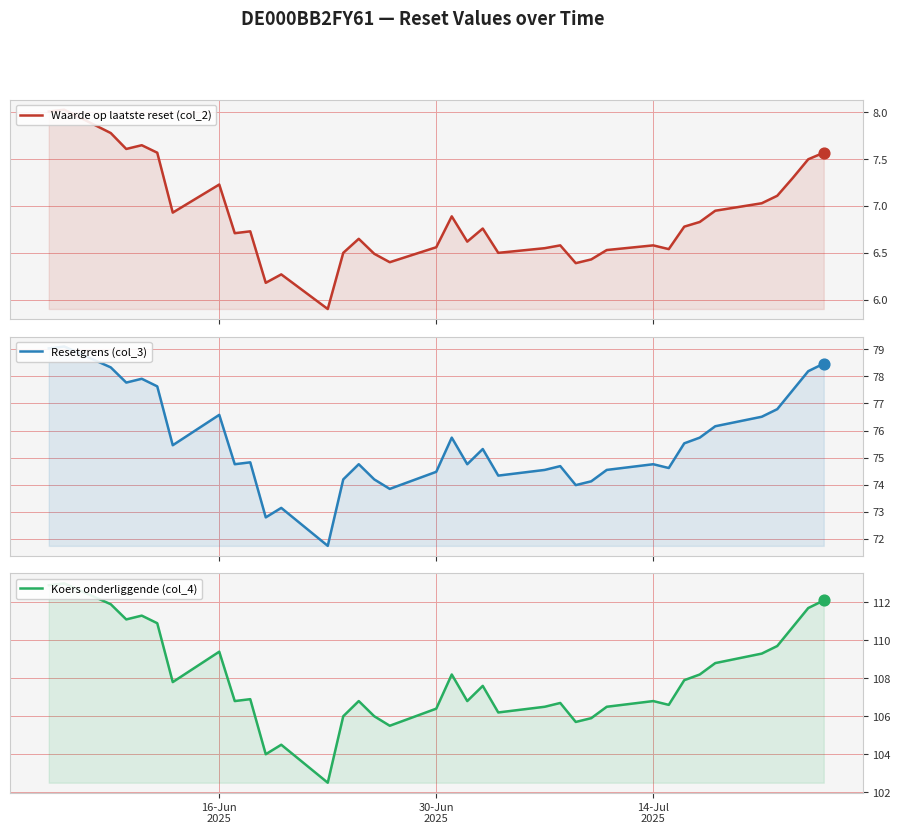

Which series has the widest spread of Y values?

Koers onderliggende (col_4)